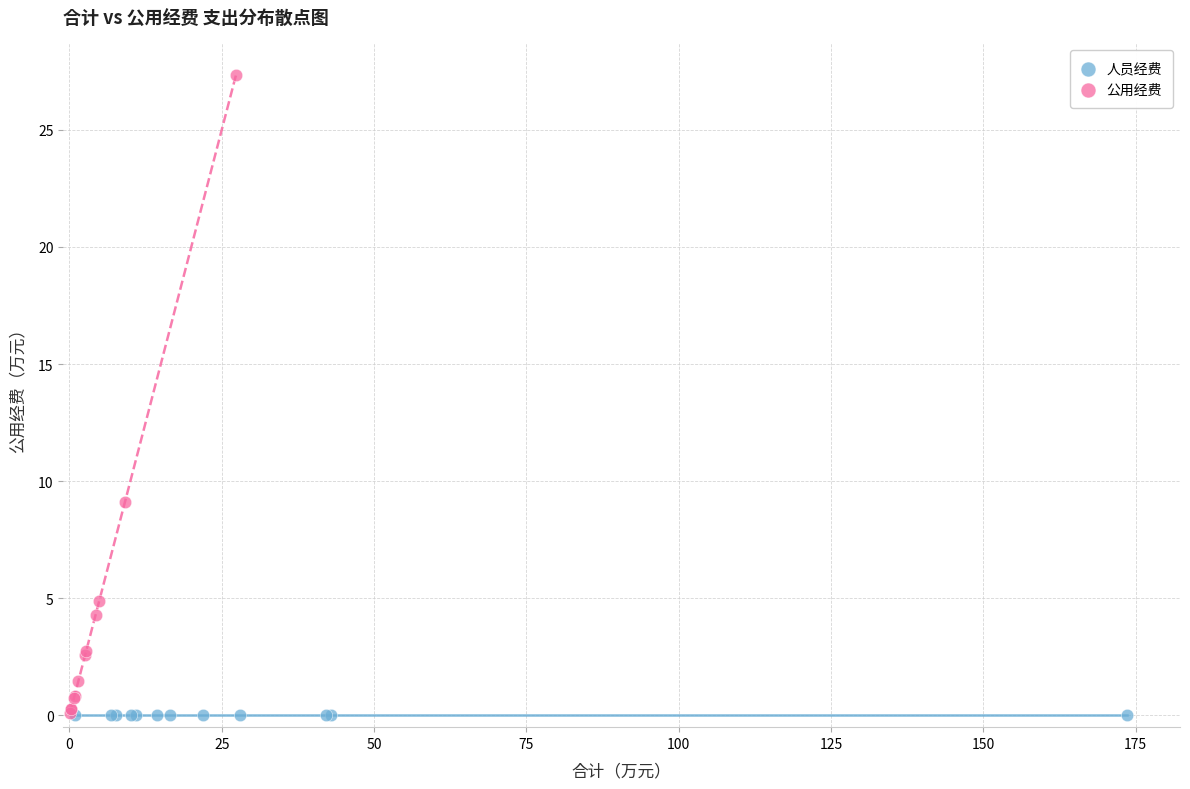

What are all the series names shown in the legend?

人员经费, 公用经费